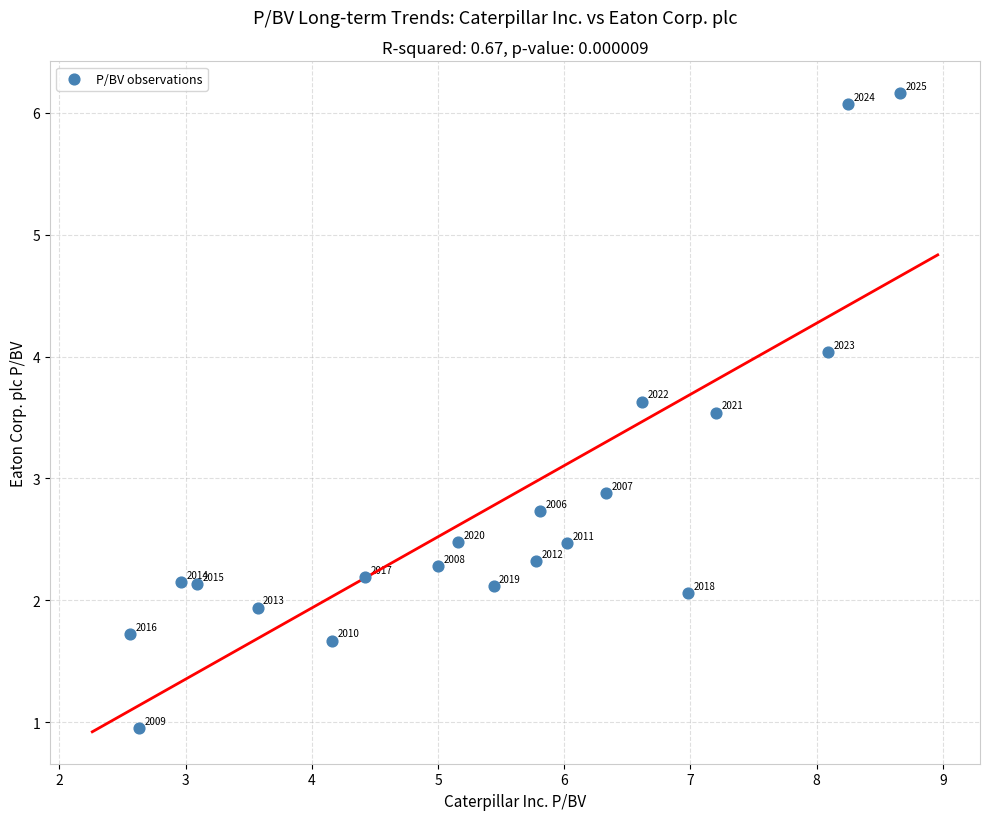

What is the range of Y values (max minus min)?

5.2